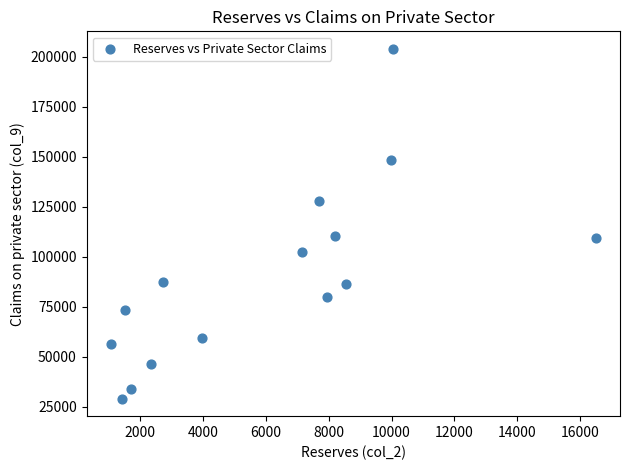

What is the range of Y values (max minus min)?

174856.1